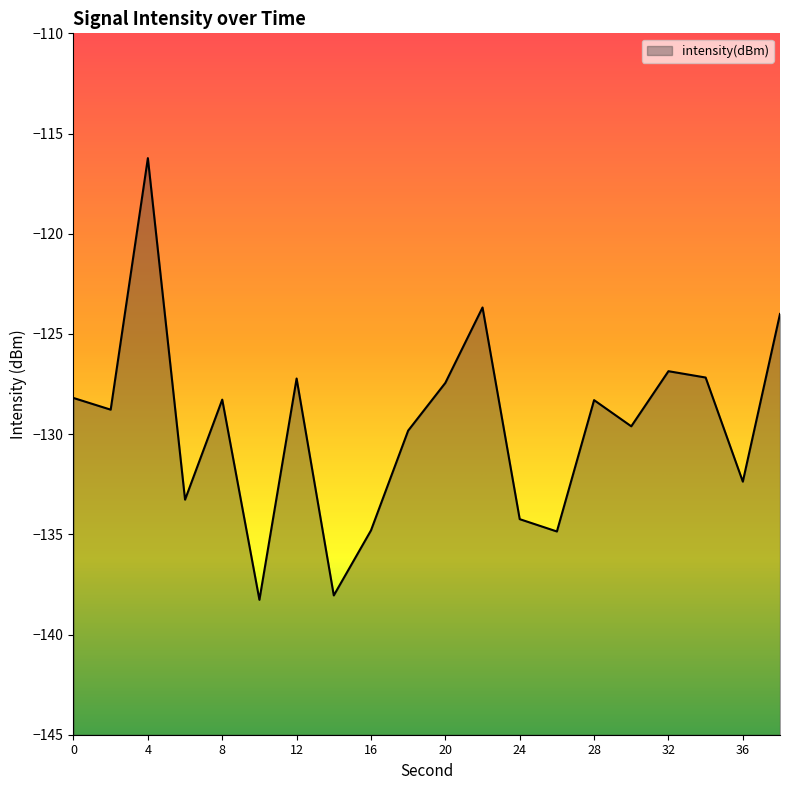

Which category has the highest value across all series?

4